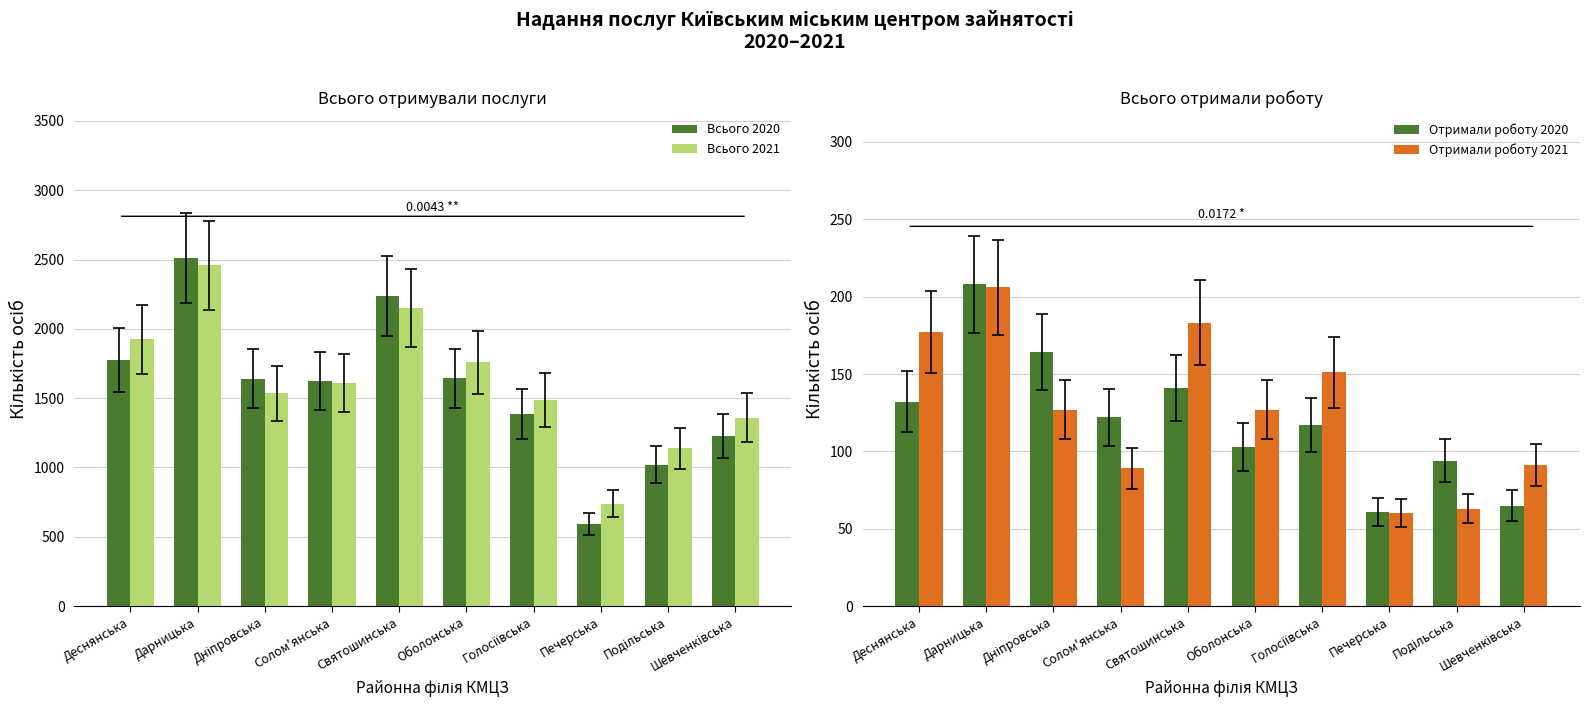

How many bars are there in total?

40